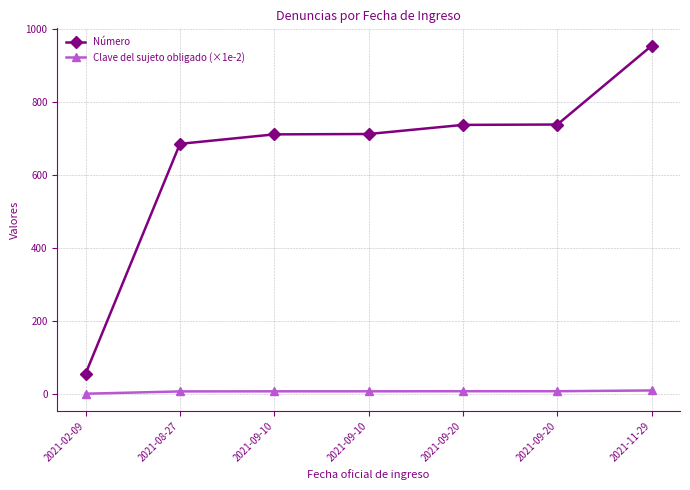

Between 2021-09-10 and 2021-09-20, which series saw the biggest shift?

Número